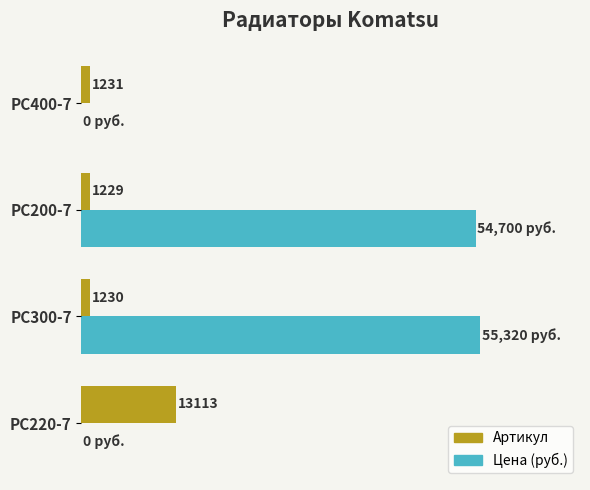

Is the value of Артикул at PC220-7 greater than the value of Цена (руб.) at PC400-7?

Yes